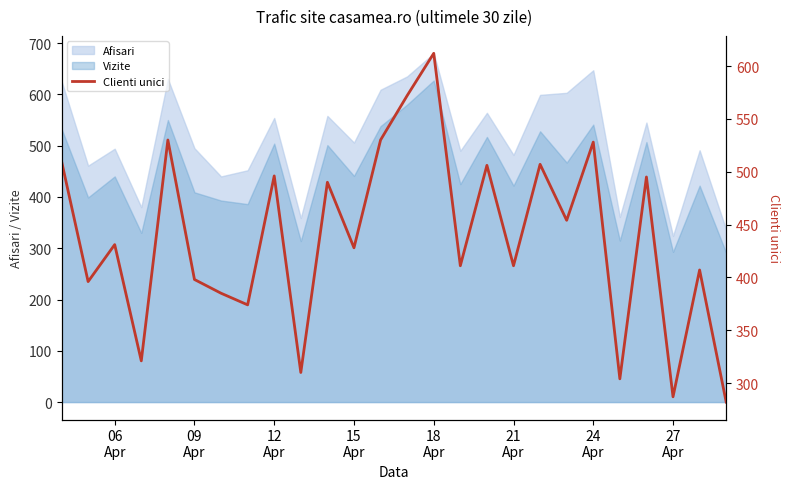

What is the maximum value for Vizite?

627